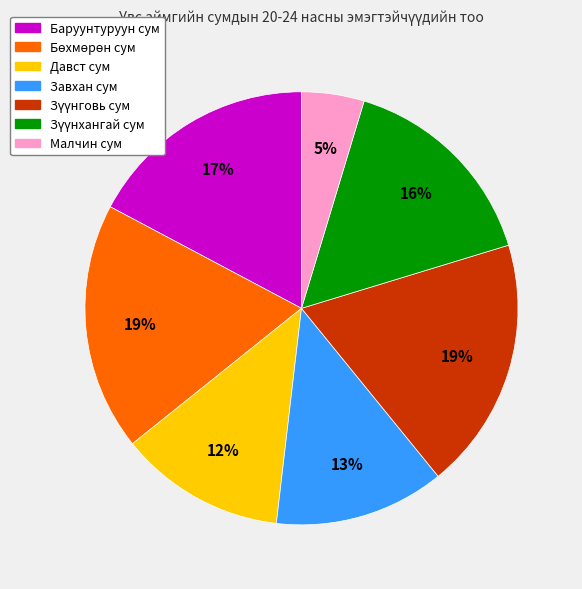

Count the number of slices in the pie.

7